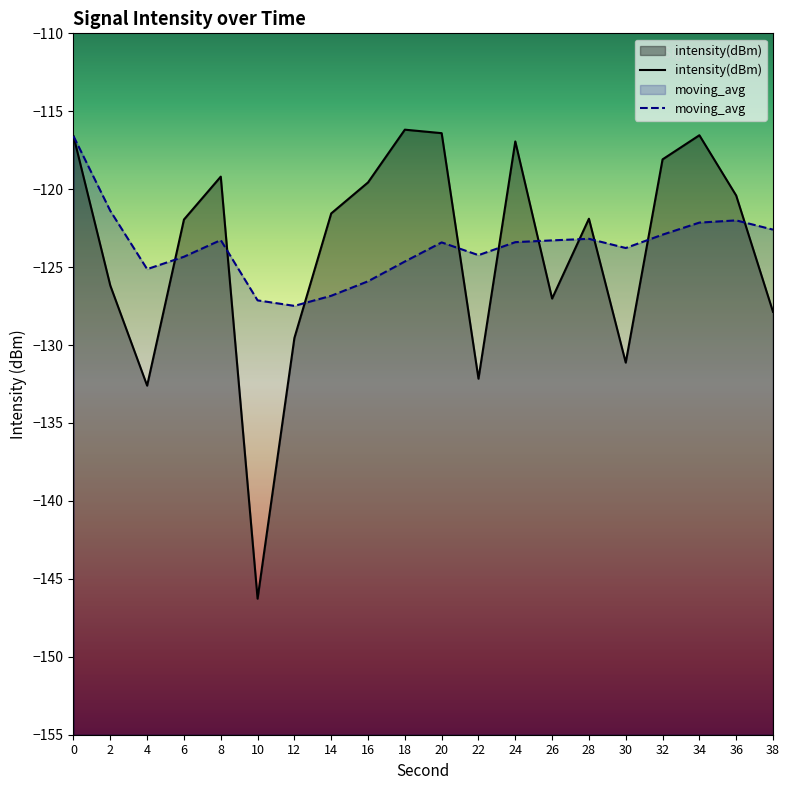

Rank the series by their maximum value, from highest to lowest.

intensity(dBm), moving_avg